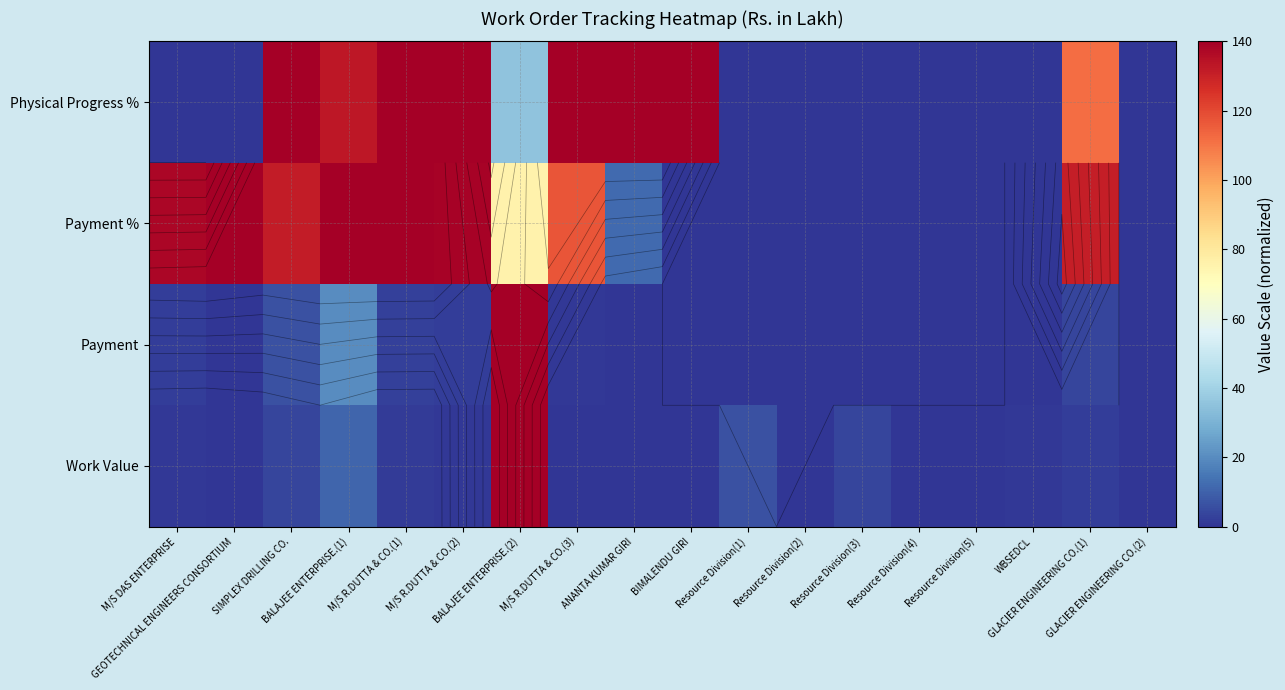

Which series has the widest spread of values?

Work Value